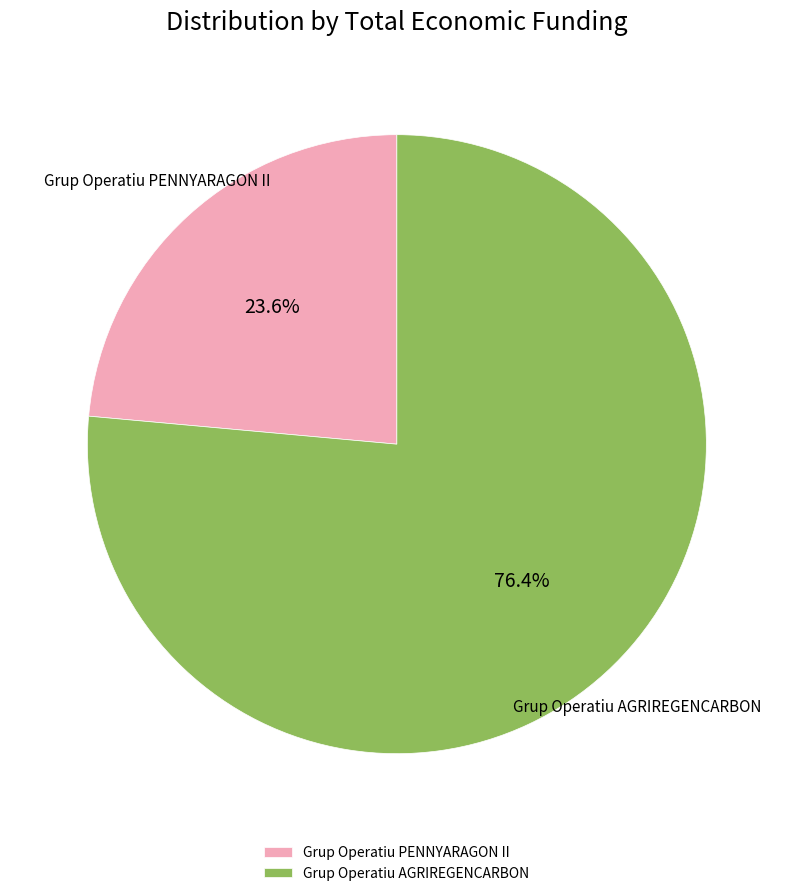

What percentage is the Grup Operatiu AGRIREGENCARBON slice, to the nearest percent?

76%